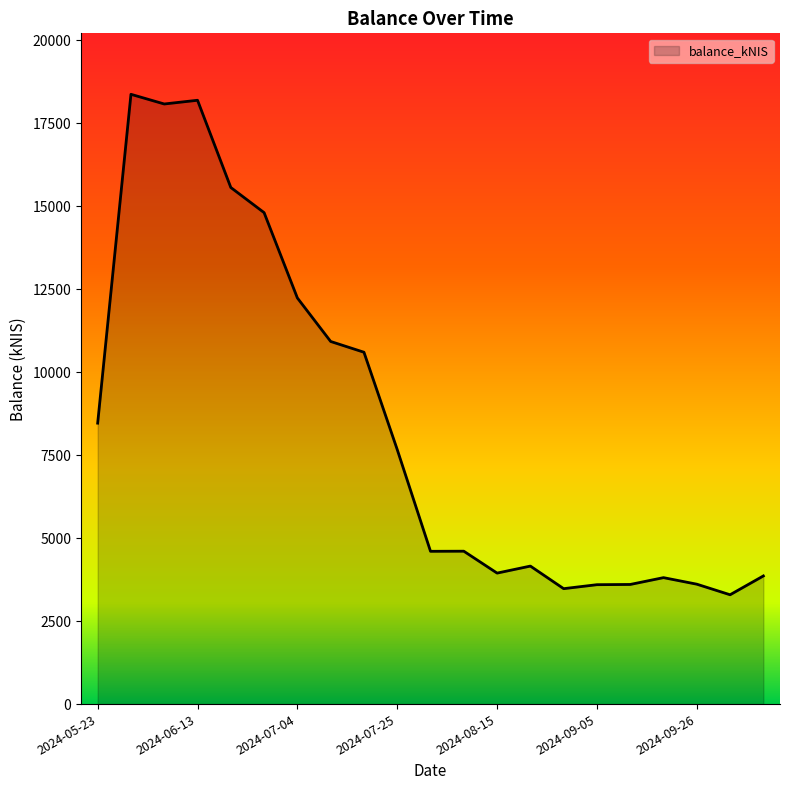

What is the minimum value shown in the chart?

3293.5